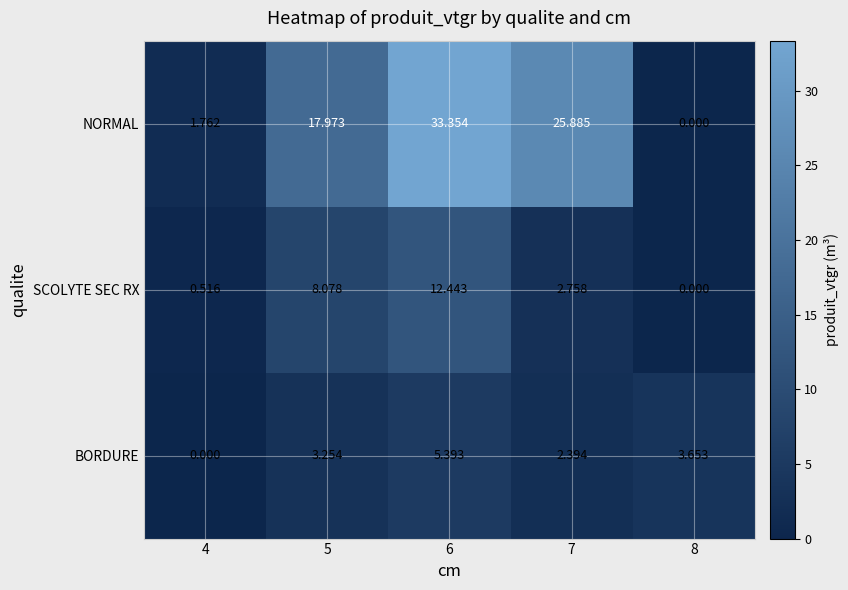

Which series changed the most between 4 and 6?

NORMAL